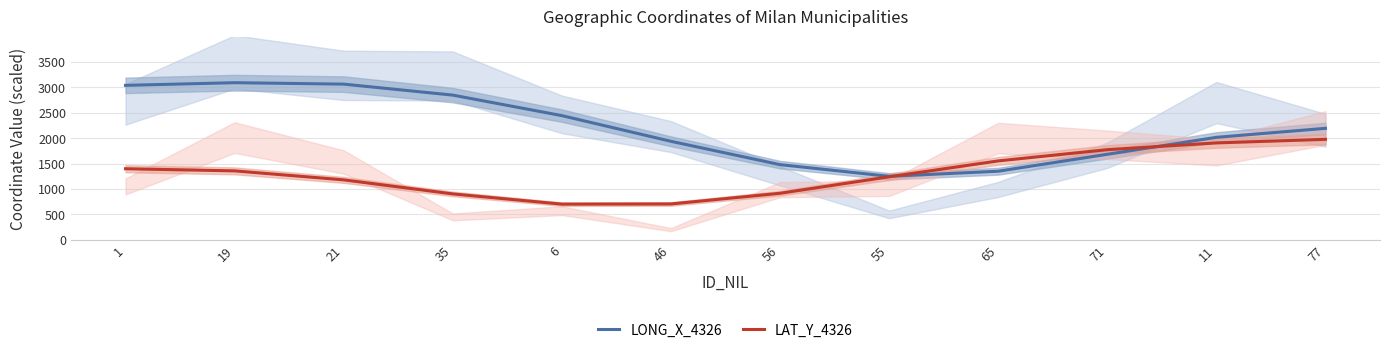

How many interior local peaks does the LONG_X_4326 series have?

1